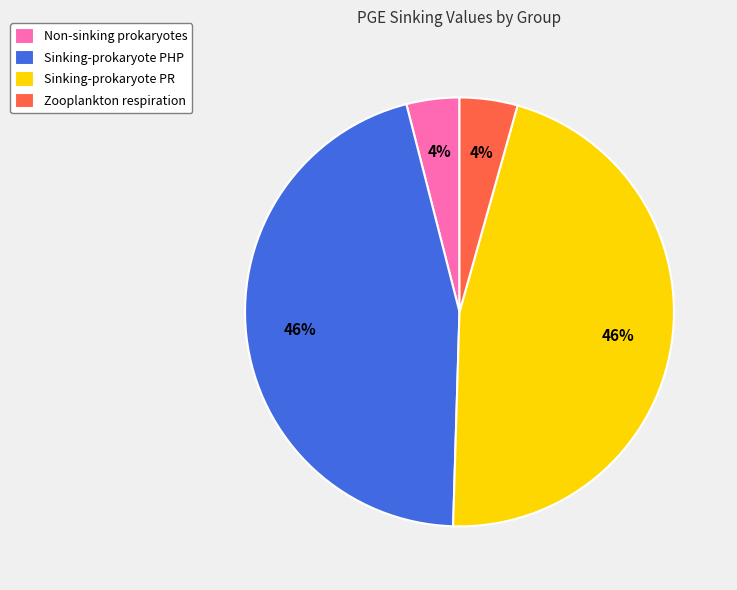

How many segments does this pie chart have?

4